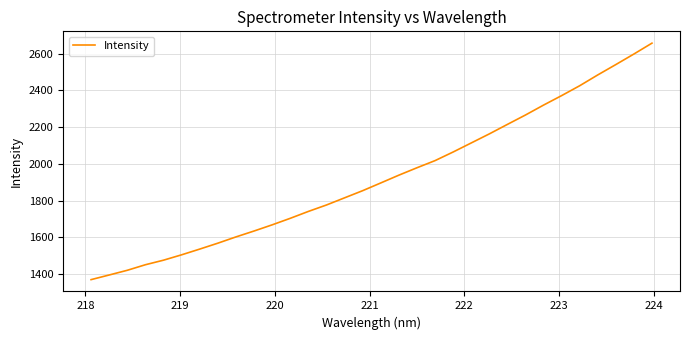

What is the maximum value shown in the chart?

2656.4